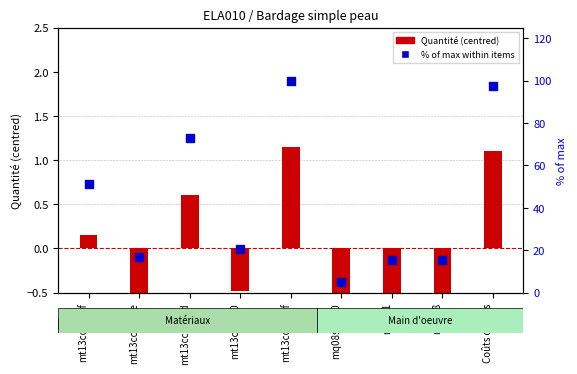

What are all the series names shown in the legend?

Quantité (centred), % of max within items